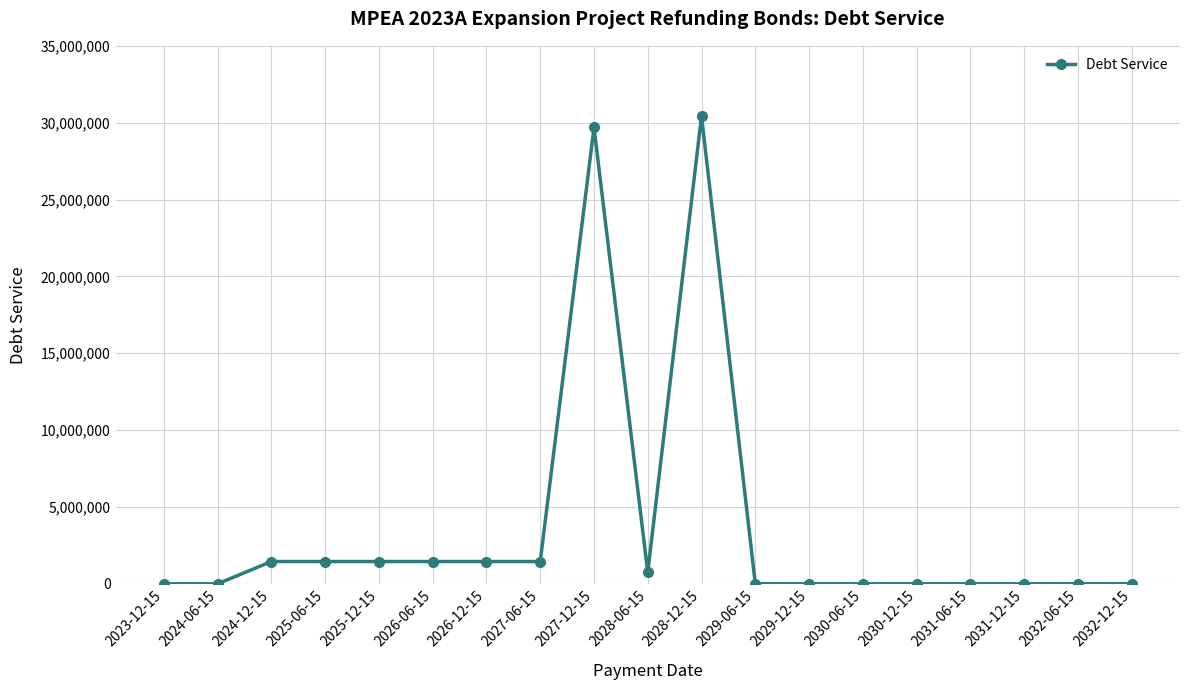

Reading left to right, what are all the values shown in this chart?

0	0	1448375	1448375	1448375	1448375	1448375	1448375	29693375	742250	30432250	0	0	0	0	0	0	0	0